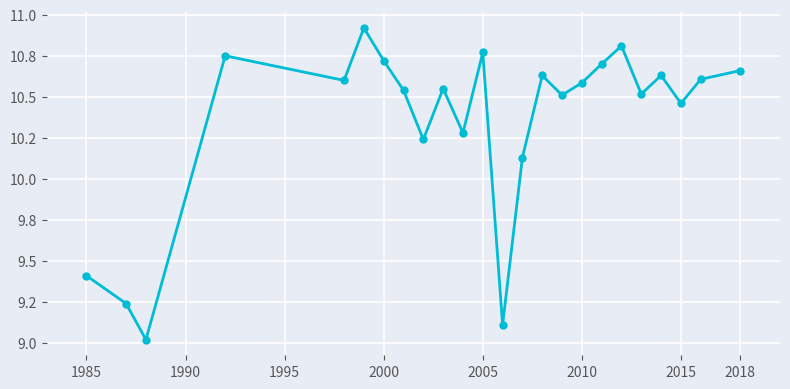

Is this an area chart (filled region under the line)?

No